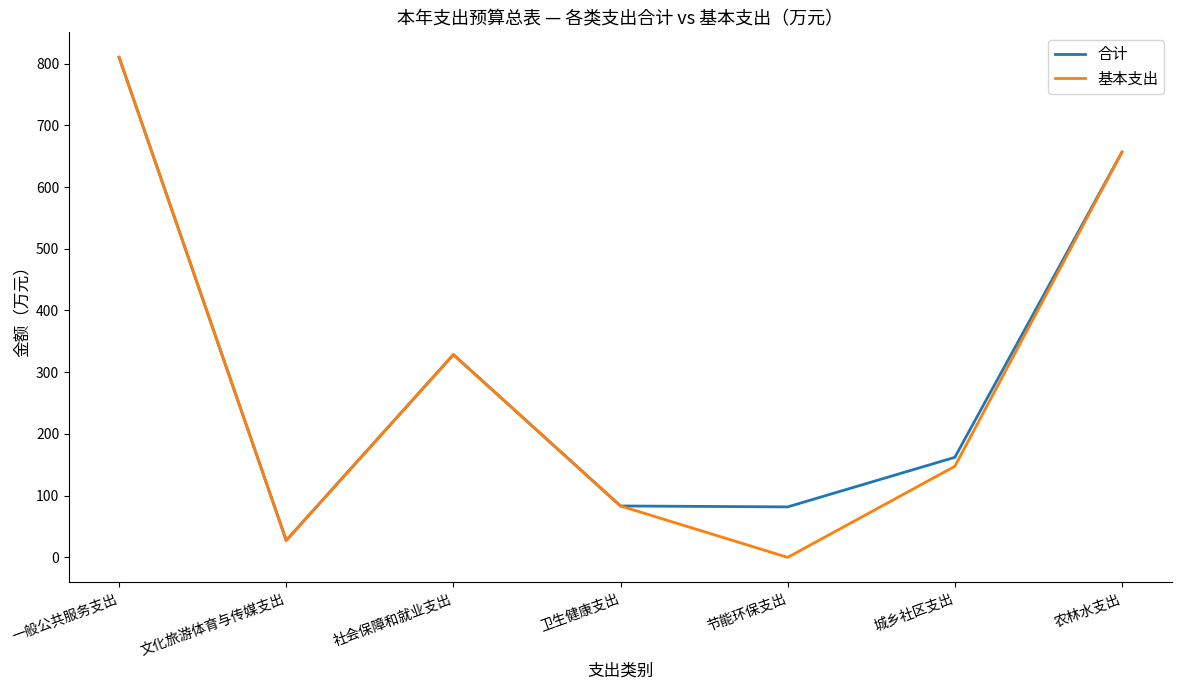

What is the total value across all series at 卫生健康支出?

166.5